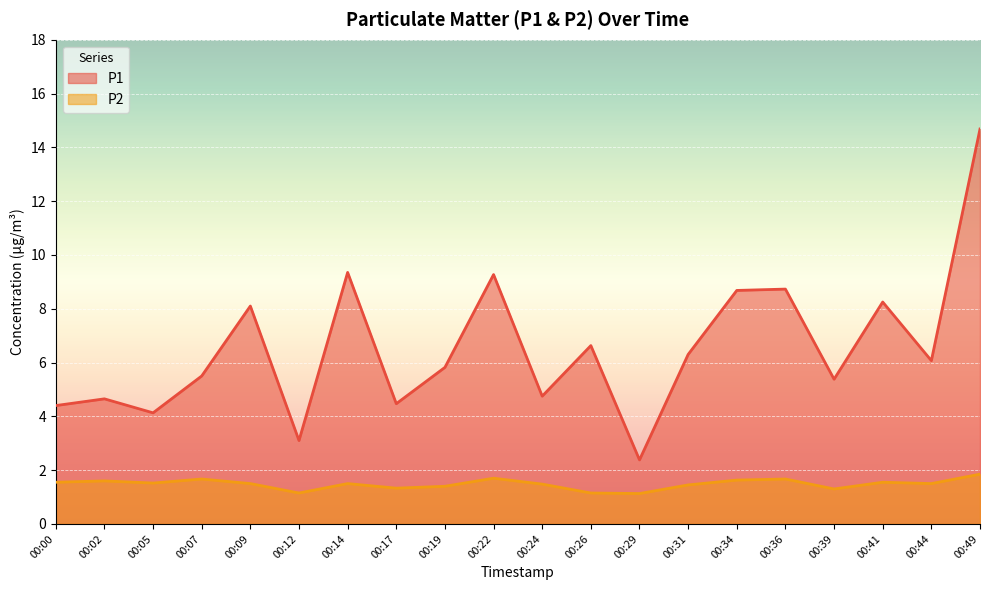

Between 00:09 and 00:36, which series saw the biggest shift?

P1